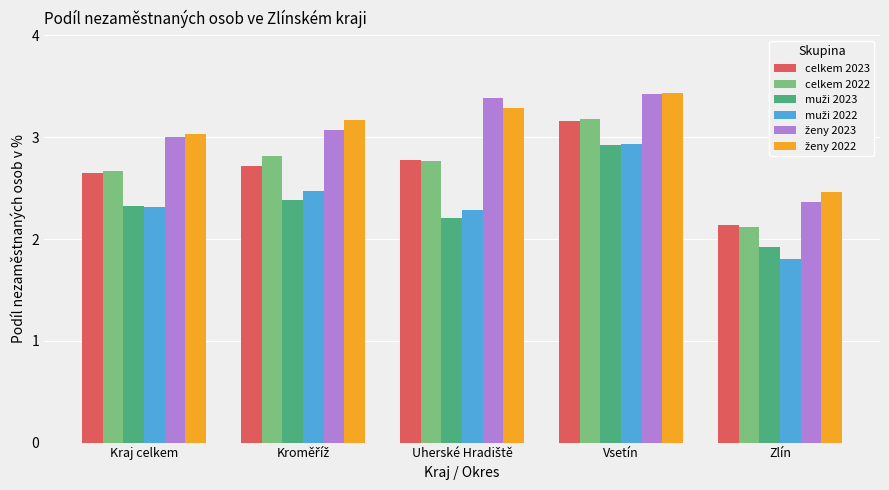

At which label does celkem 2022 reach its peak?

Vsetín